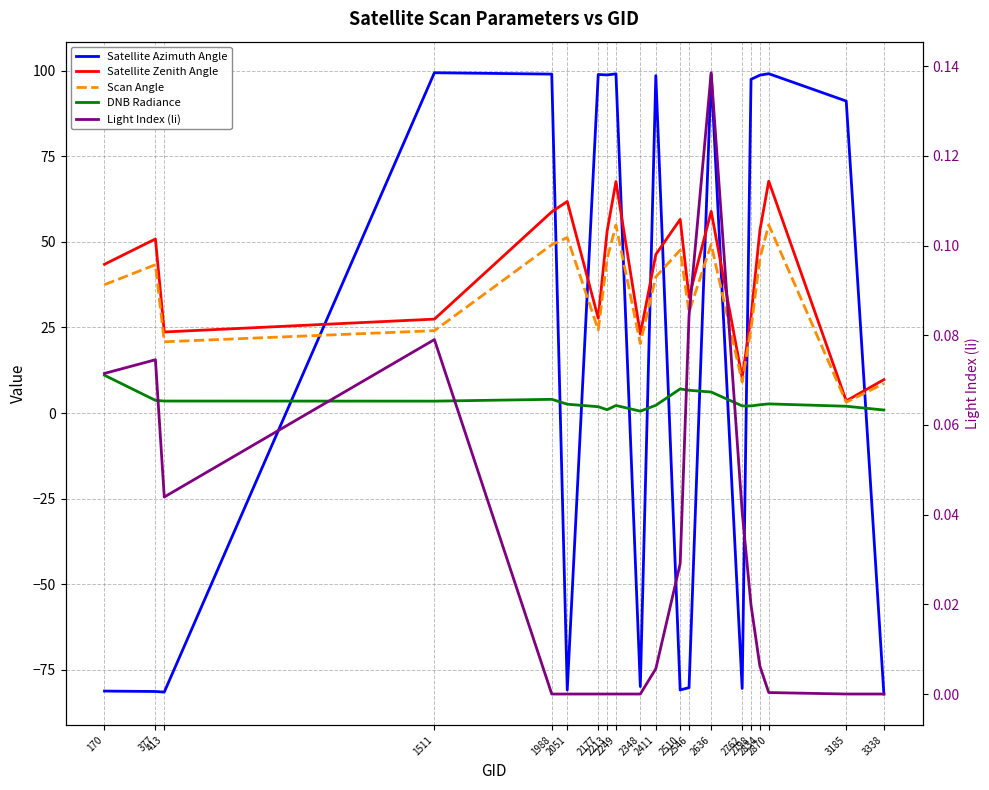

Which series changed the most between 1988 and 2546?

Satellite Azimuth Angle